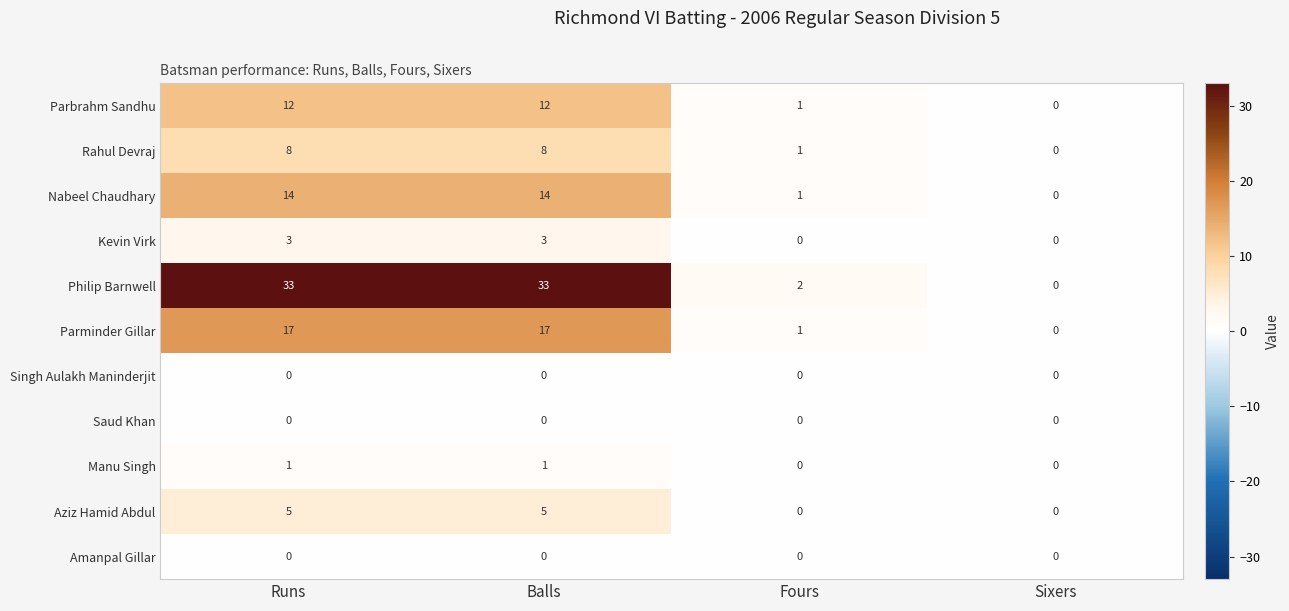

What is the maximum value shown in the chart?

33